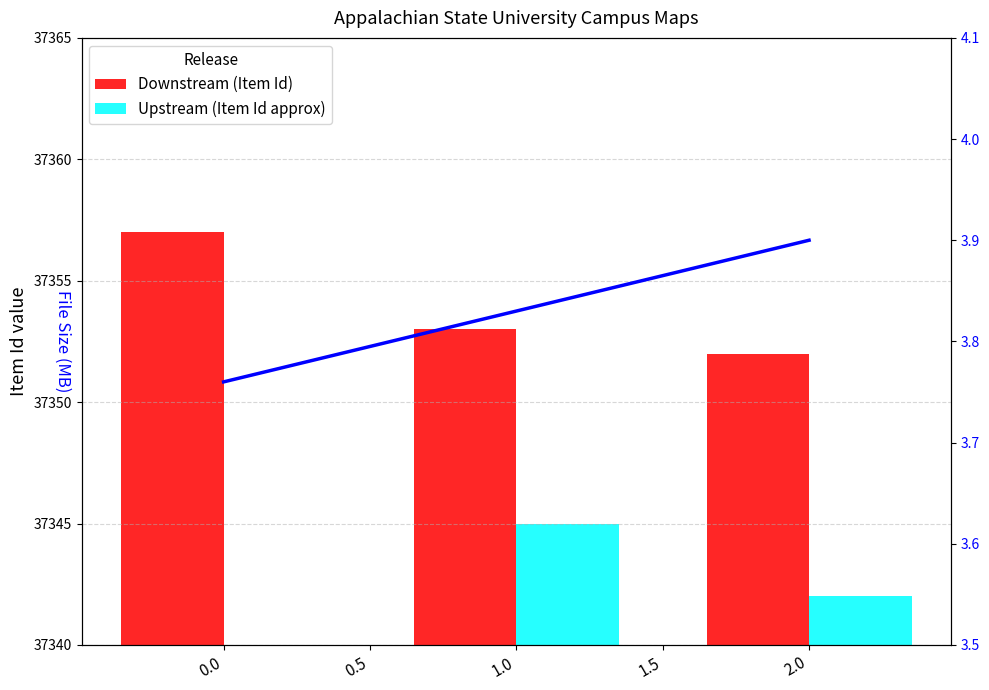

Between 0.0 and 0.5, which series saw the biggest shift?

Upstream (Item Id approx)